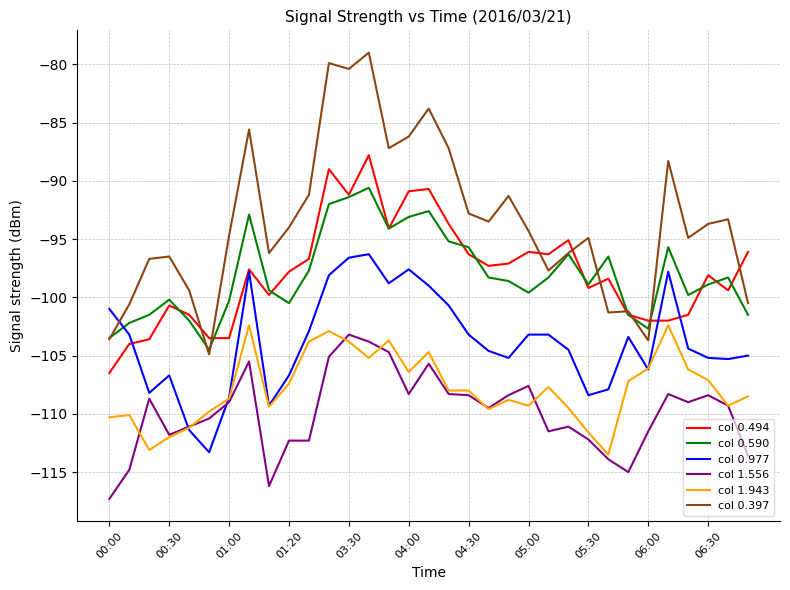

True or false: col 0.590 and col 1.556 intersect in this chart.

False